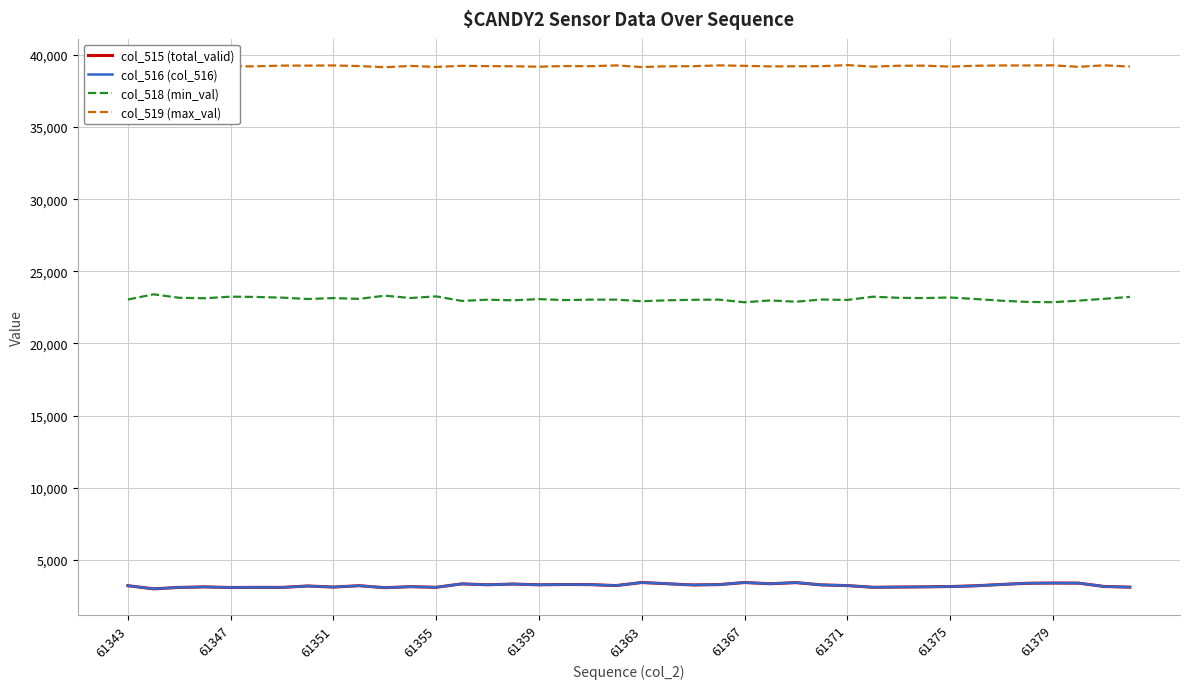

True or false: col_518 (min_val) and col_515 (total_valid) cross at least once.

False